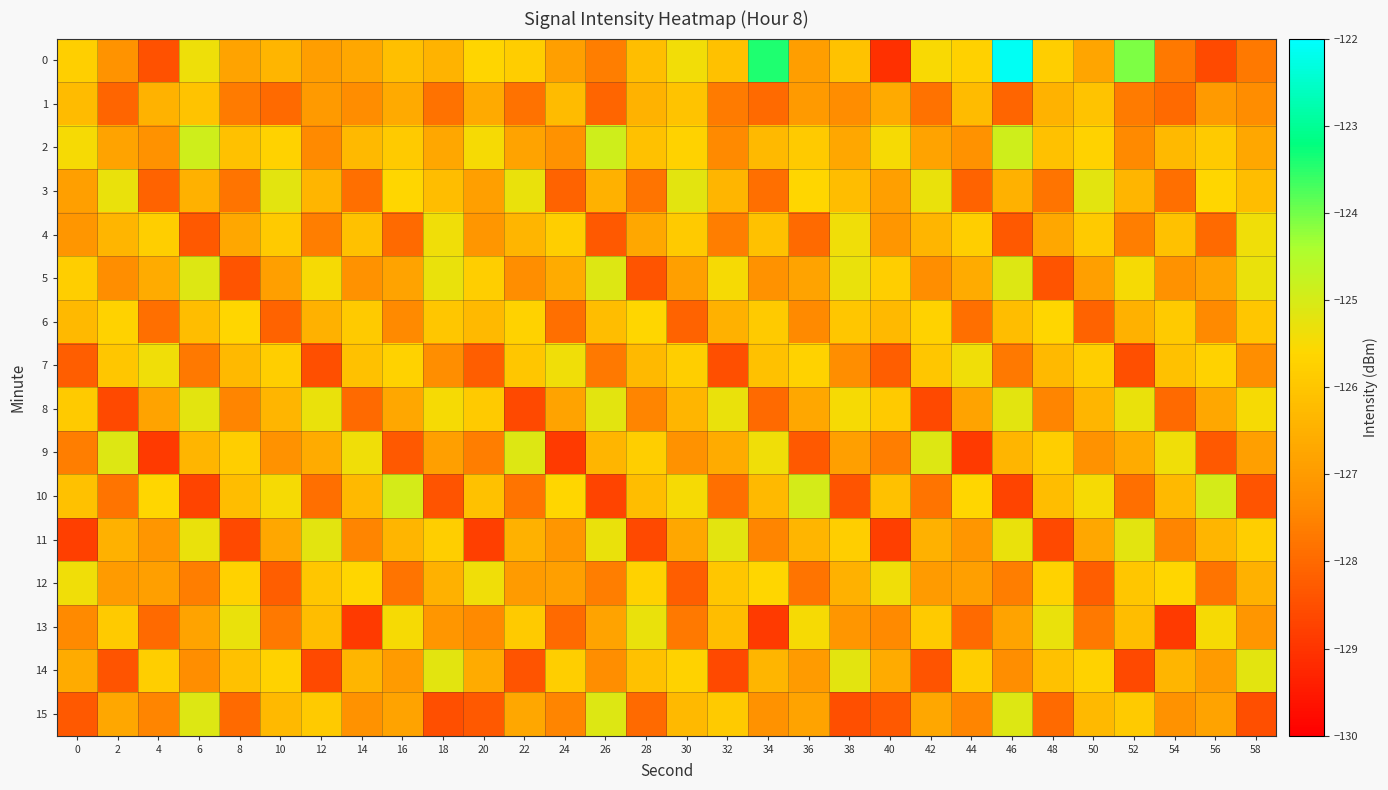

At 16, list the series in order from smallest to largest.

9, 4, 12, 6, 14, 5, 15, 8, 1, 11, 0, 2, 7, 3, 13, 10